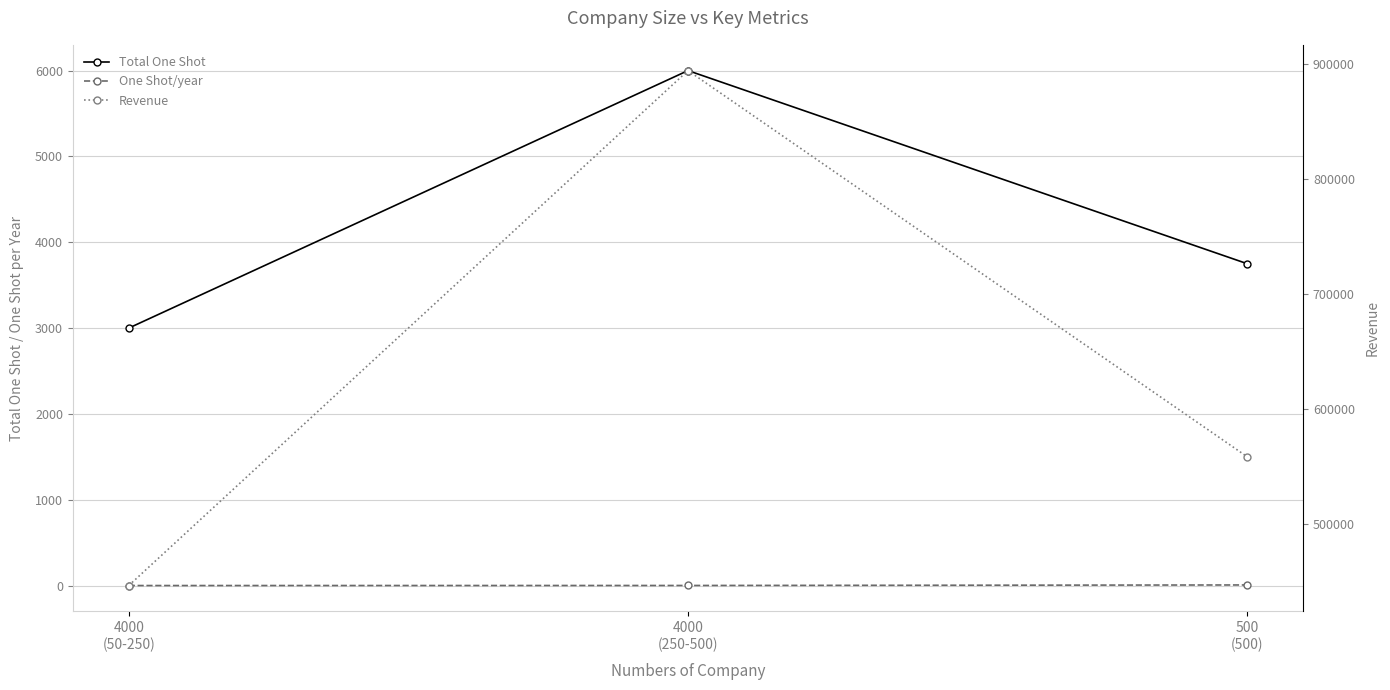

What is the total value across all series at 500
(500)?

562507.5